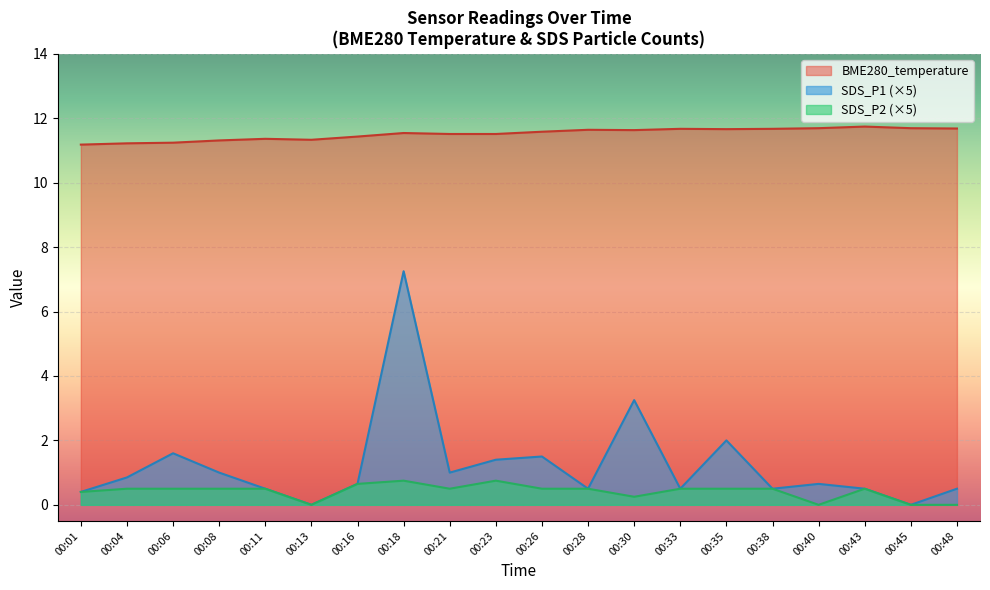

Rank the categories by SDS_P2 value from highest to lowest.

00:18, 00:23, 00:16, 00:04, 00:06, 00:08, 00:11, 00:21, 00:26, 00:28, 00:33, 00:35, 00:38, 00:43, 00:01, 00:30, 00:13, 00:40, 00:45, 00:48